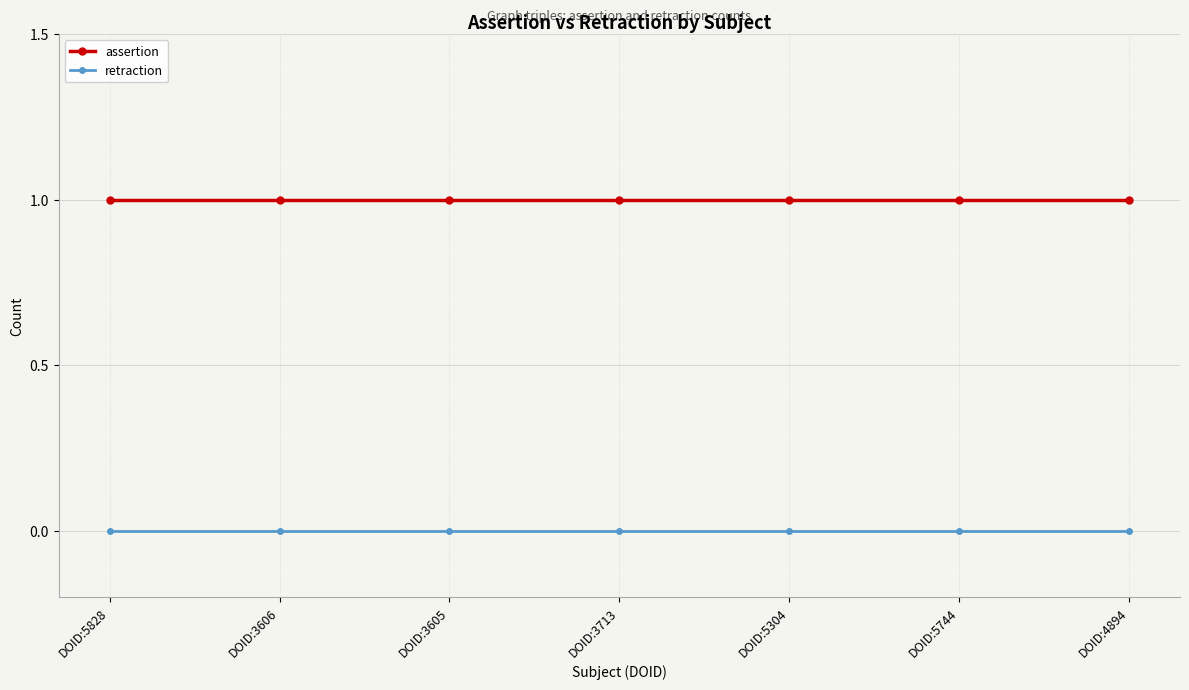

Reading left to right, extract all data points from this chart.

assertion: DOID:5828=1	DOID:3606=1	DOID:3605=1	DOID:3713=1	DOID:5304=1	DOID:5744=1	DOID:4894=1
retraction: DOID:5828=0	DOID:3606=0	DOID:3605=0	DOID:3713=0	DOID:5304=0	DOID:5744=0	DOID:4894=0